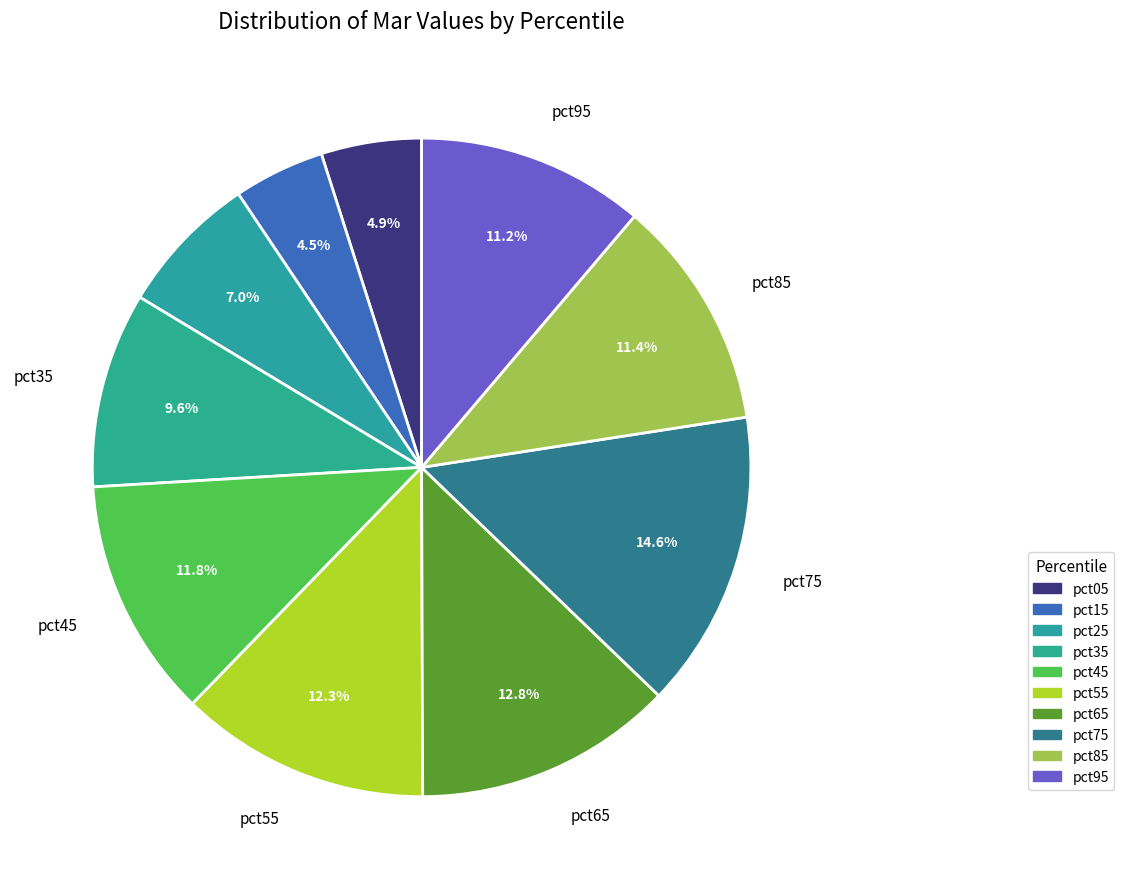

Is it true that pct45 is 12% of the pie?

True